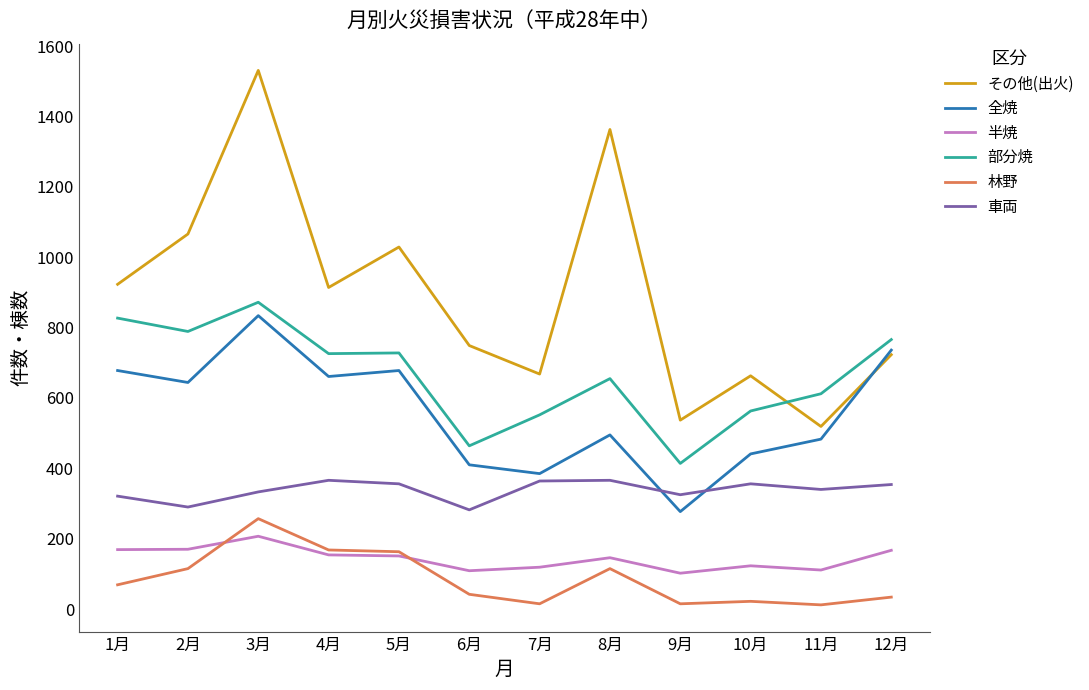

Is this an area chart (filled region under the line)?

No